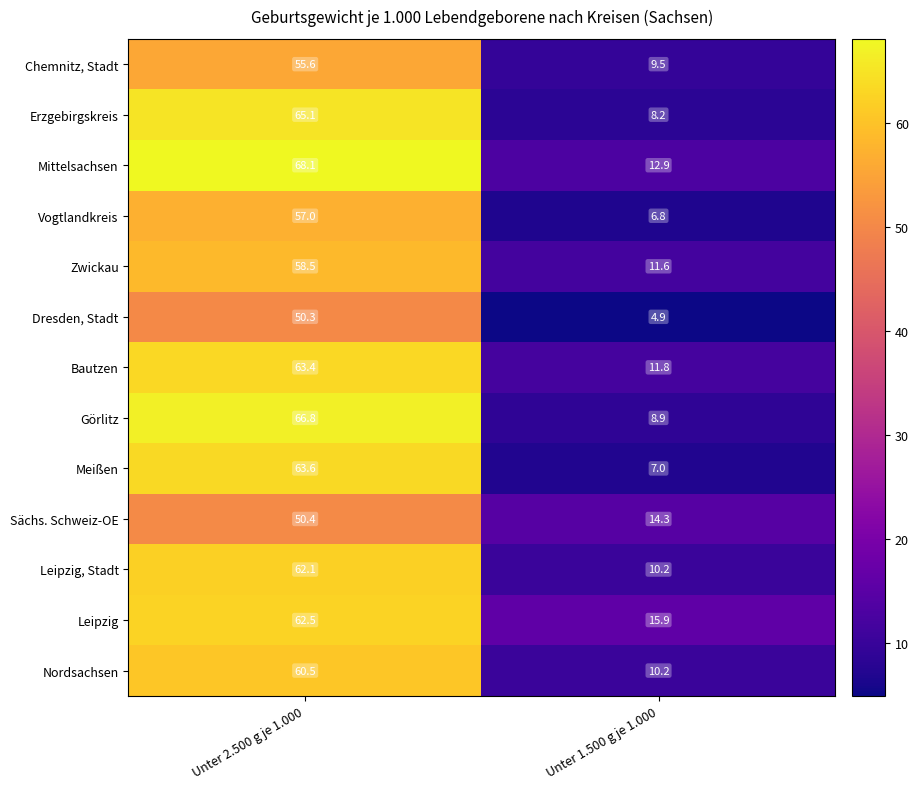

What is the smallest value displayed?

4.9